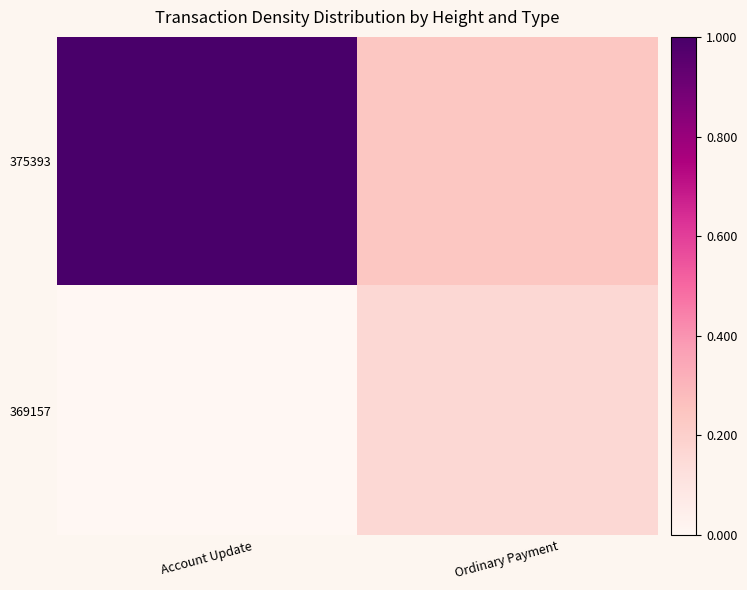

Reading left to right, transcribe all the data shown in this chart.

375393: Account Update=1.0	Ordinary Payment=0.2
369157: Account Update=0.0	Ordinary Payment=0.2